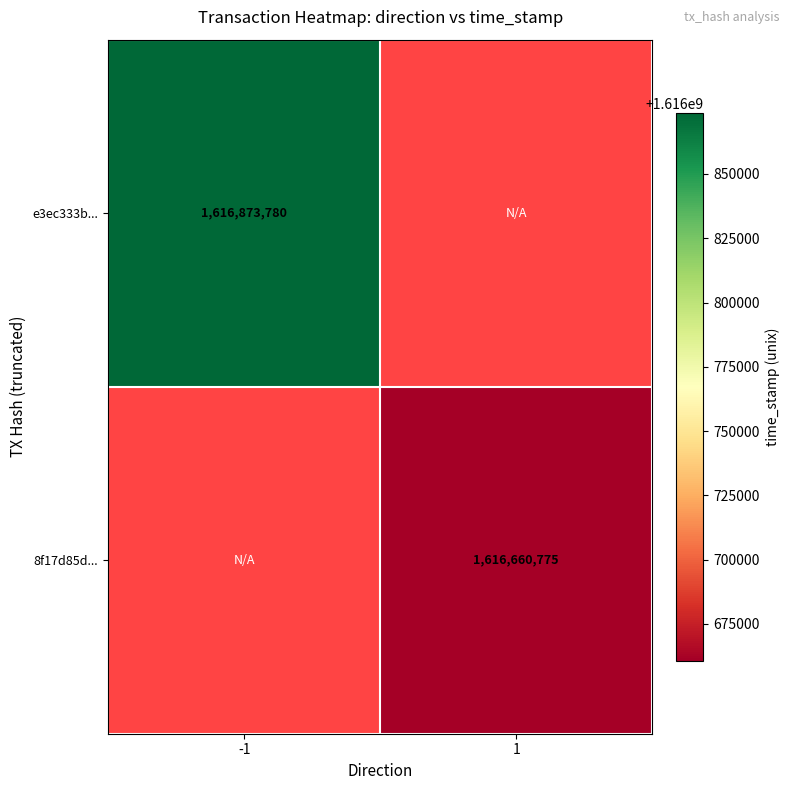

What is the smallest value displayed?

1616660775.0